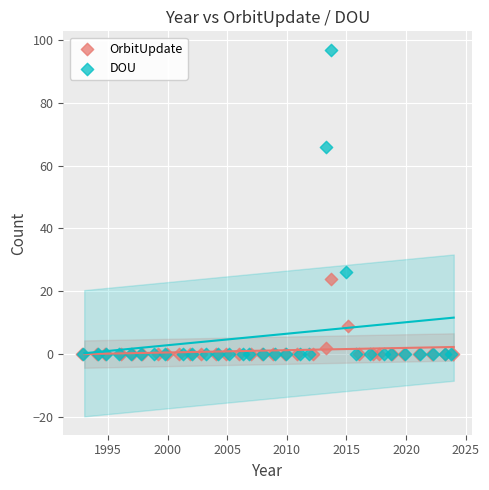

Which series has the largest Y range (max minus min)?

DOU